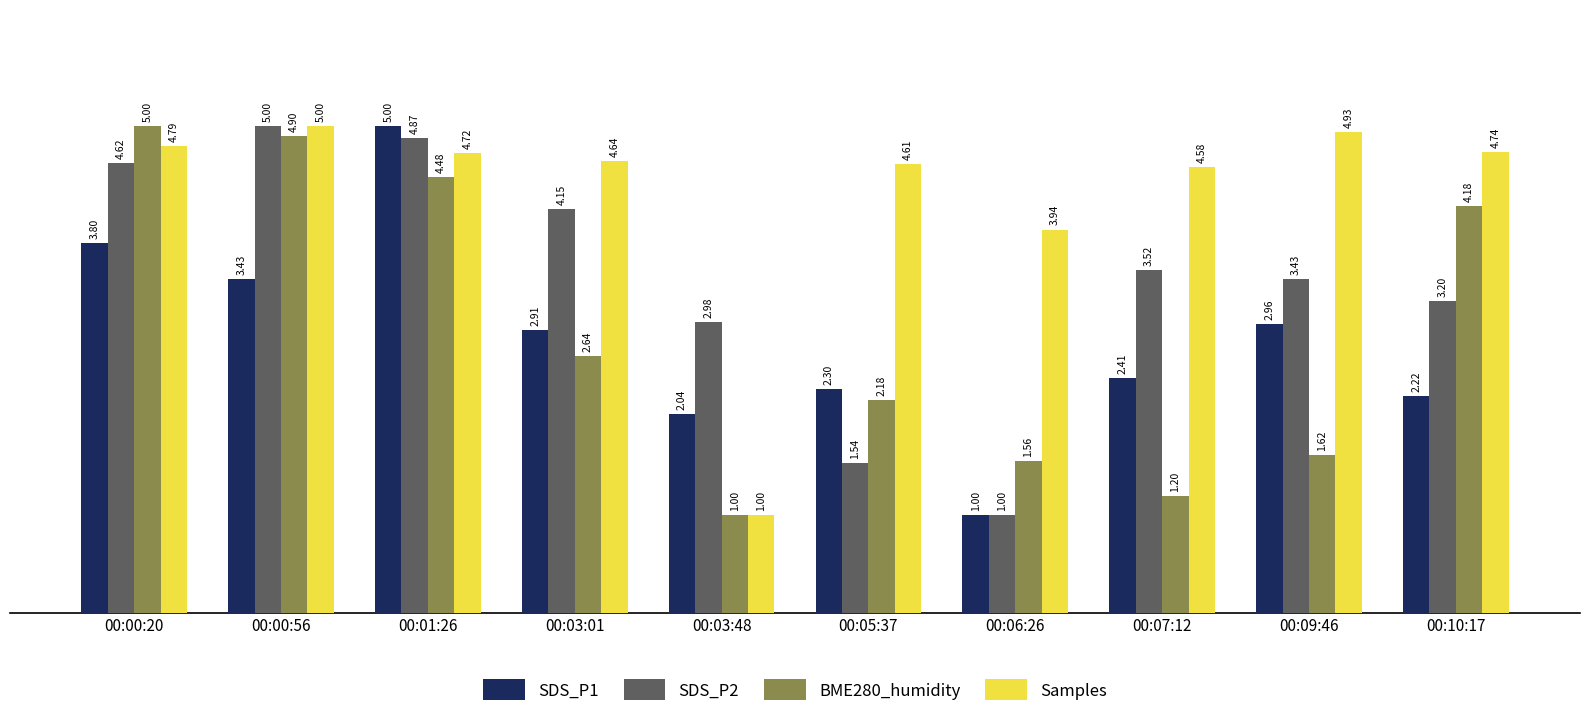

Is the value of BME280_humidity at 00:06:26 greater than the value of SDS_P1 at 00:03:48?

No